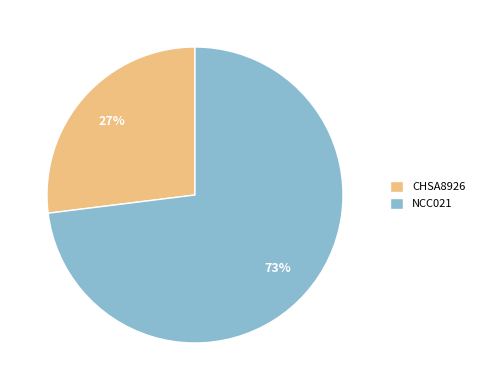

Is it true that CHSA8926 is 27% of the pie?

True